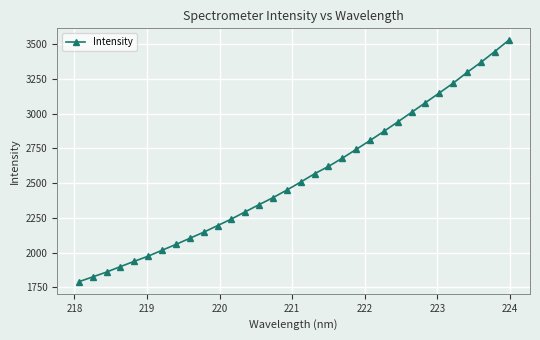

True or false: there are more than 0 points higher than both neighbors.

False